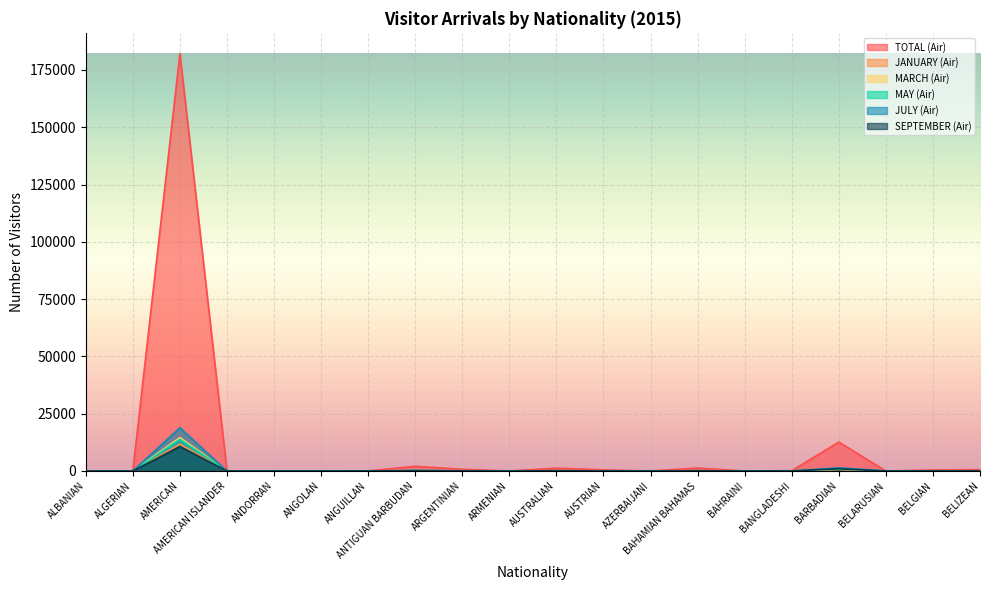

List the labels in order of TOTAL (Air) value, largest first.

AMERICAN, BARBADIAN, ANTIGUAN BARBUDAN, BAHAMIAN BAHAMAS, AUSTRALIAN, ARGENTINIAN, BELIZEAN, AUSTRIAN, BELGIAN, BANGLADESHI, ANGUILLAN, ALBANIAN, ALGERIAN, ANGOLAN, AZERBAIJANI, BELARUSIAN, ARMENIAN, BAHRAINI, AMERICAN ISLANDER, ANDORRAN